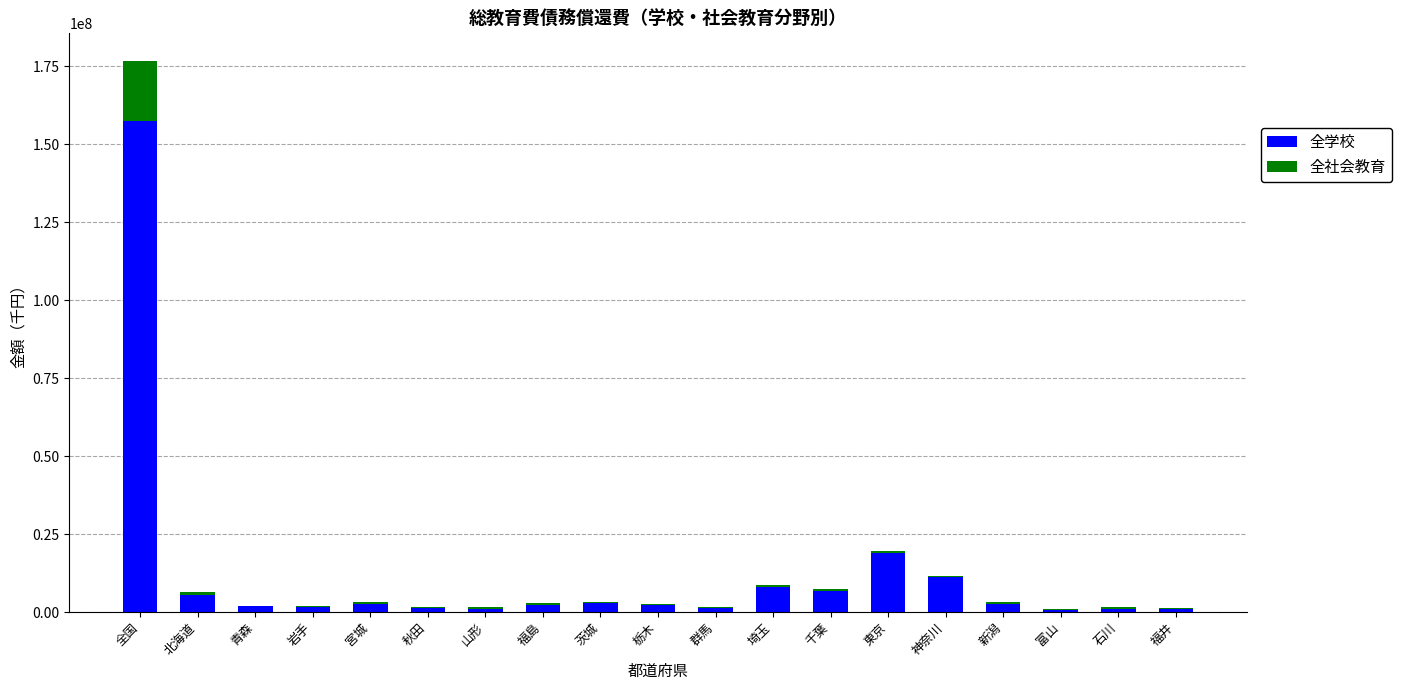

How many data points does each series have?

19